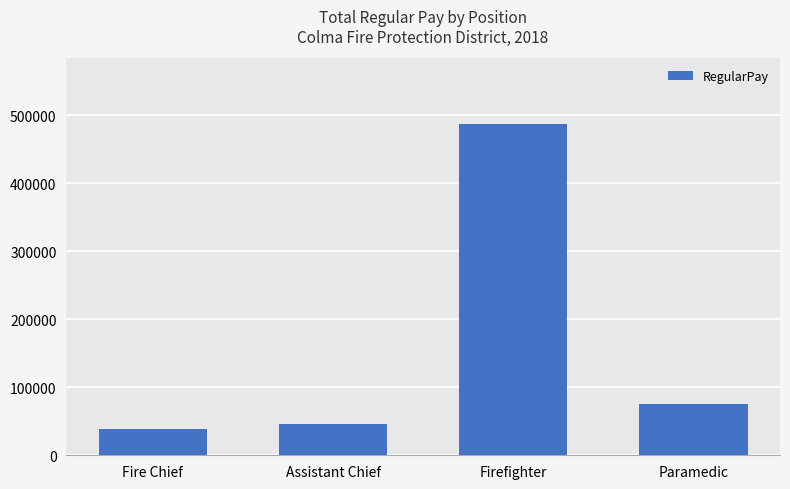

How many categories are shown in the chart?

4